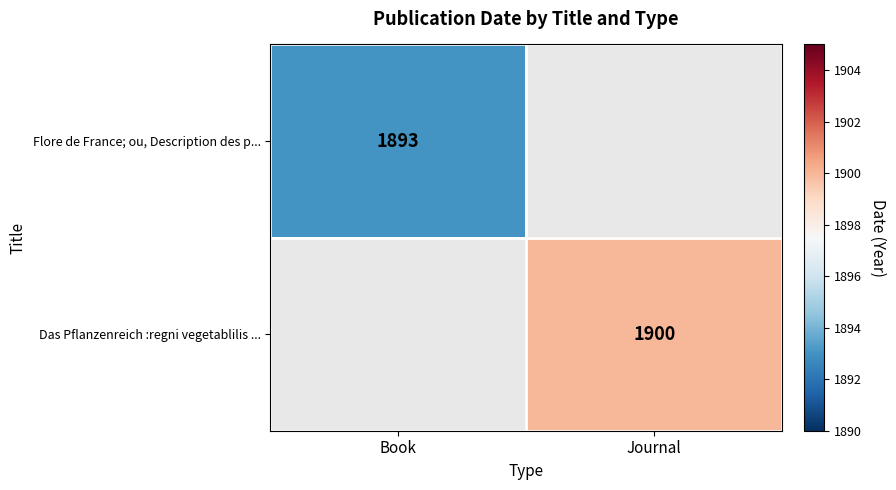

Is it true that Flore de France; ou, Description des p... equals 2533.8 at Book?

False